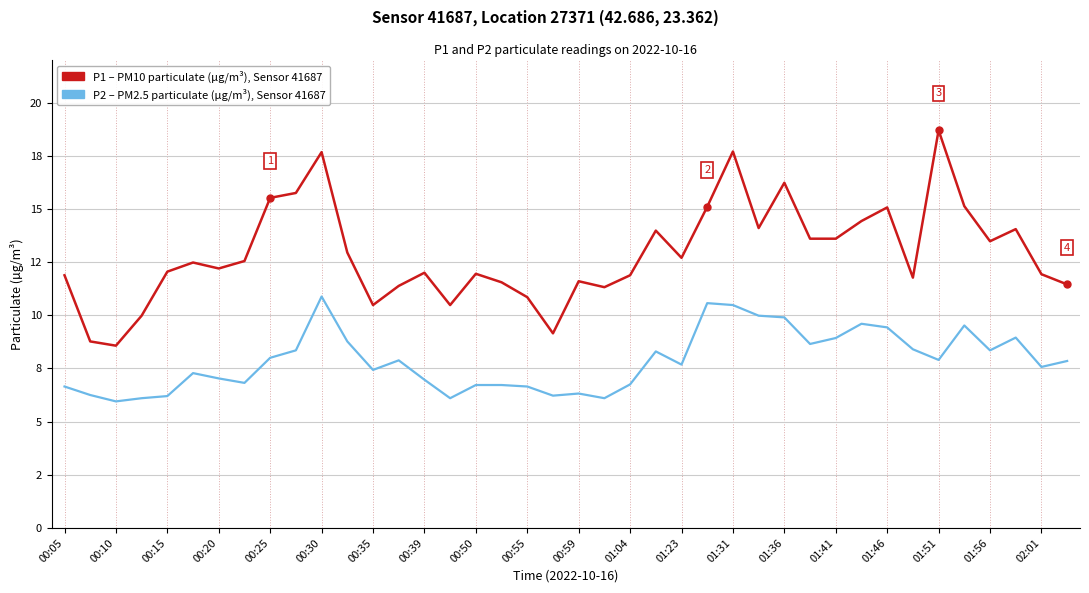

Is this an area chart (filled region under the line)?

No